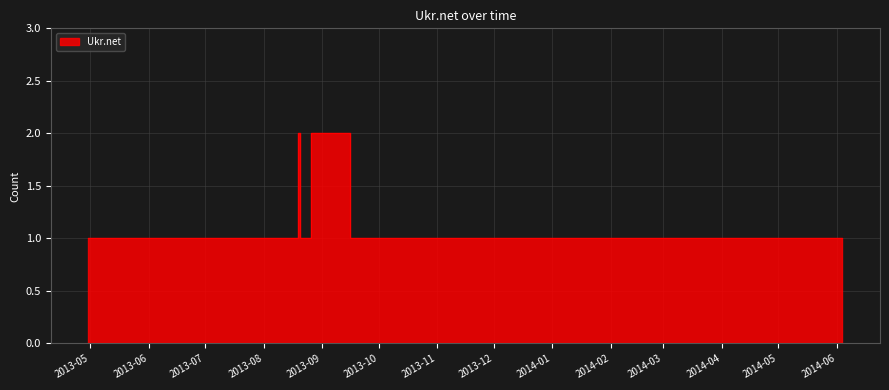

Is it true that the value at 2013-04-30 is 1?

False